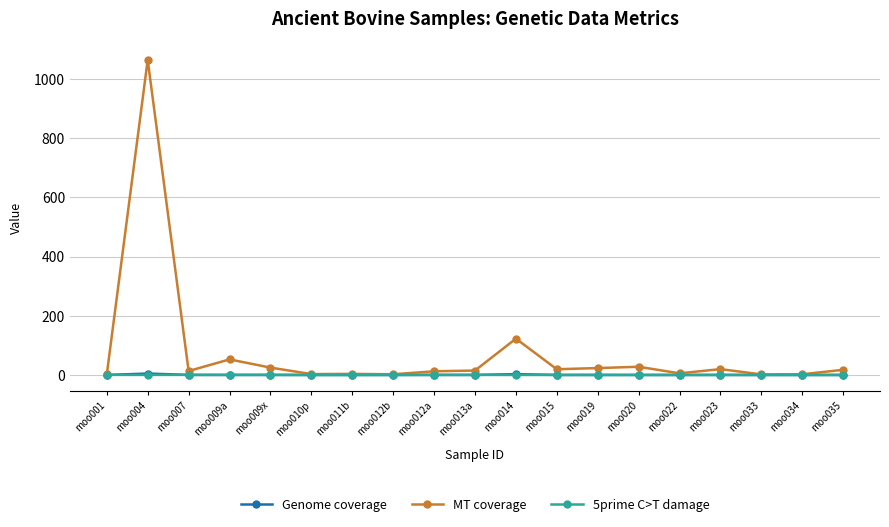

The MT coverage series shows 1.8 at moo033. True or false?

True